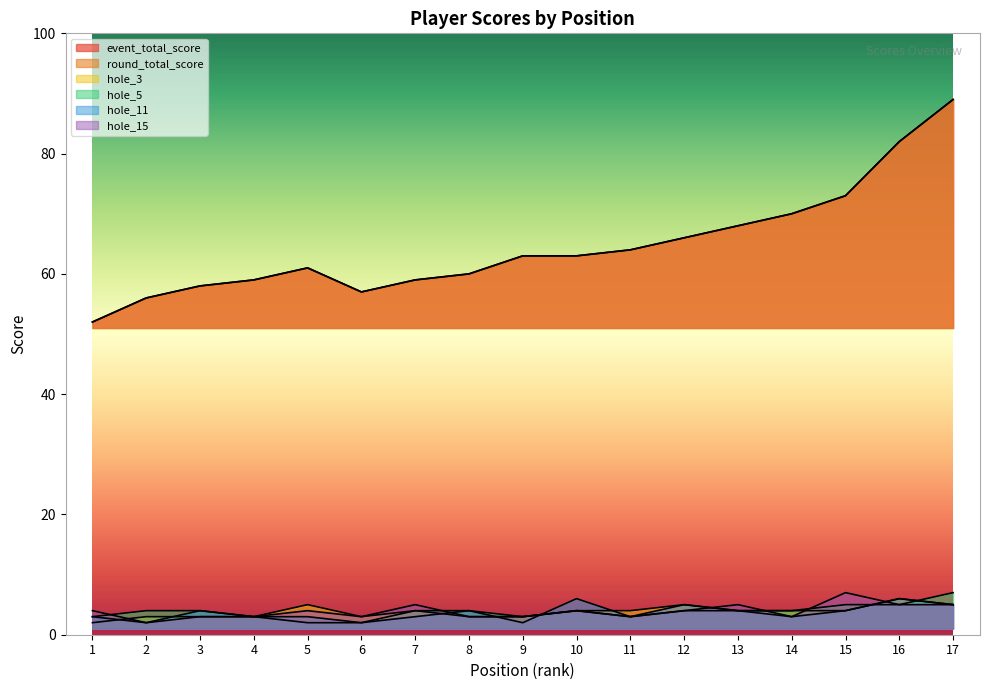

How many lines are shown in the chart?

6